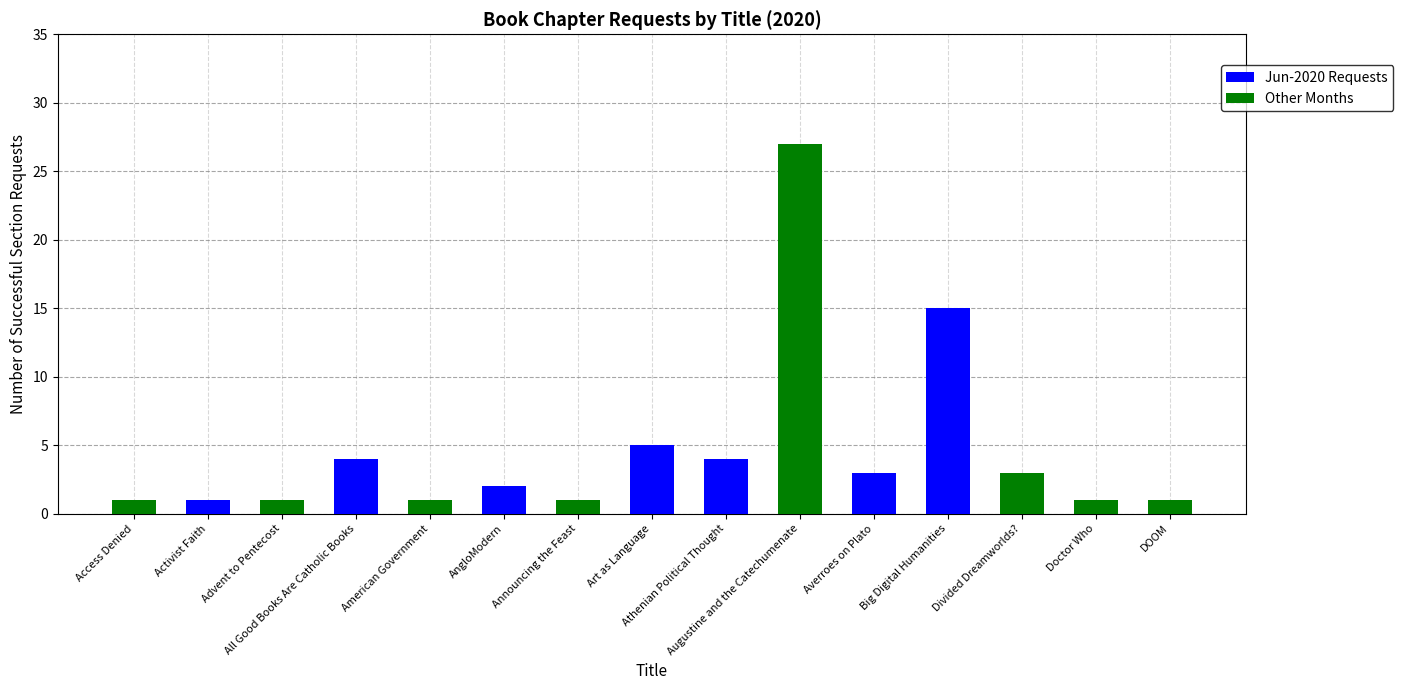

The Jun-2020 Requests series shows 0 at DOOM. True or false?

True